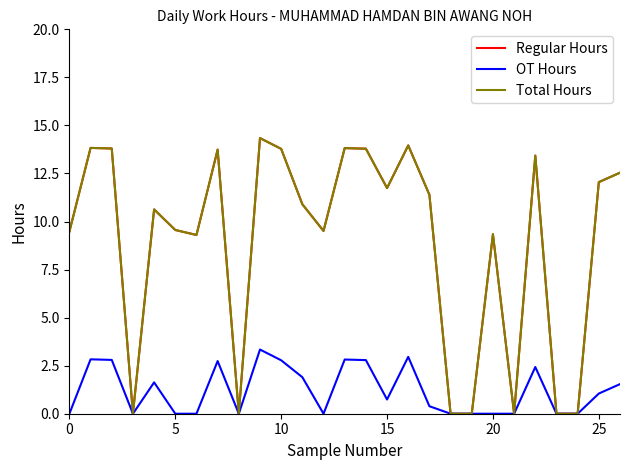

True or false: Total Hours has more than 1 interior local peaks.

True